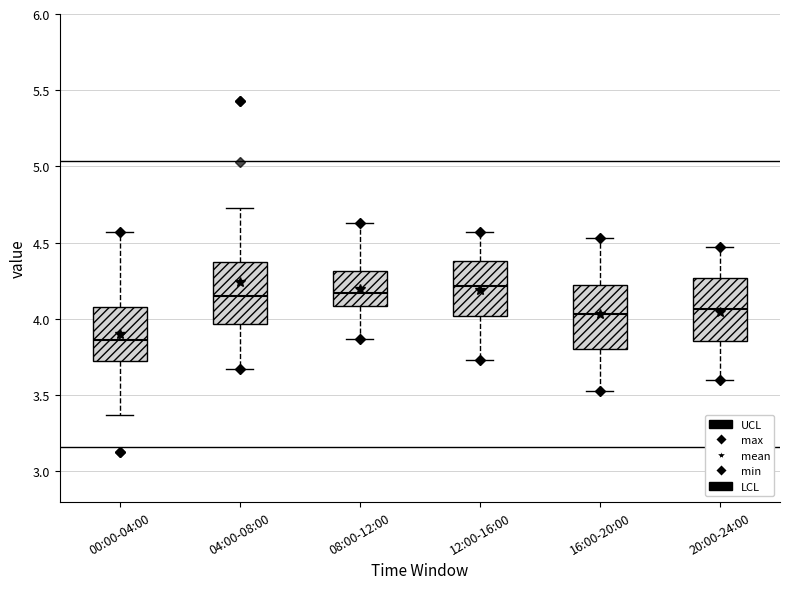

Which box's median line is the lowest?

00:00-04:00